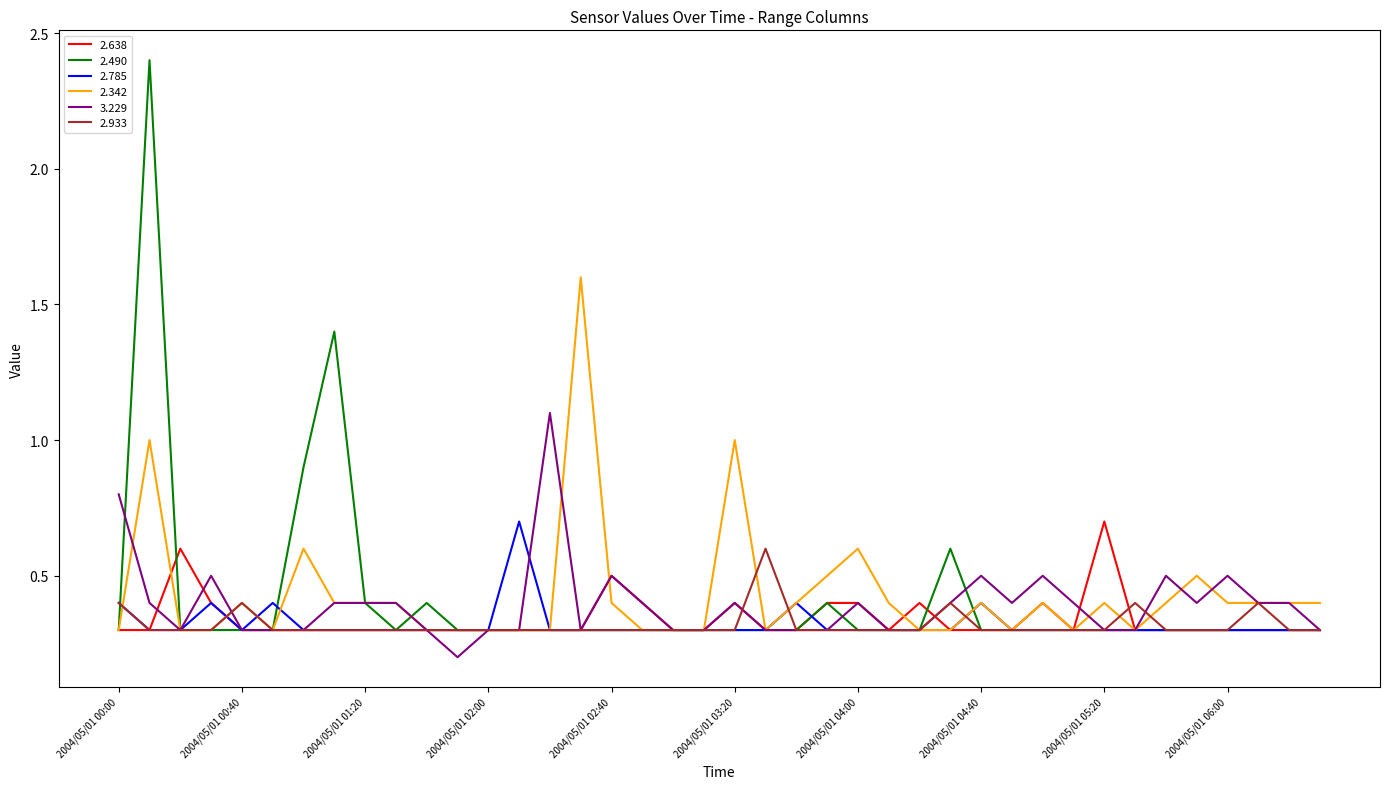

Which series has the widest spread of values?

2.490